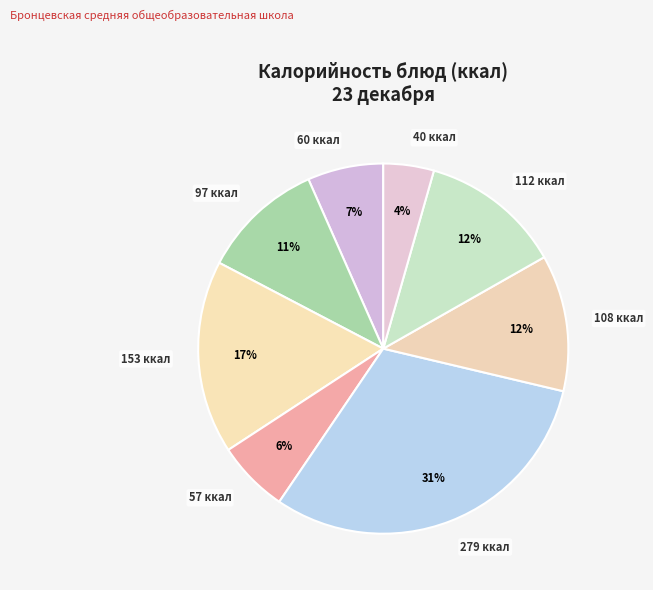

How many segments does this pie chart have?

8